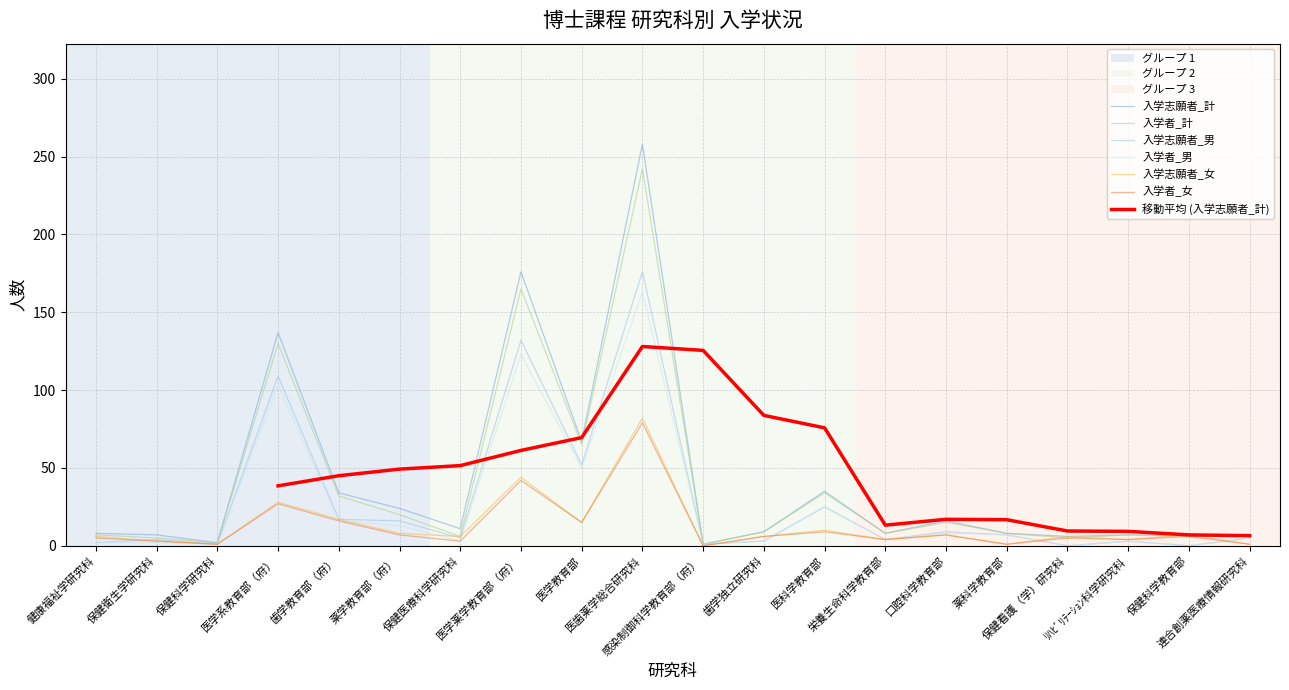

Where do 入学者_女 and 入学志願者_男 first cross each other?

健康福祉学研究科 and 保健衛生学研究科